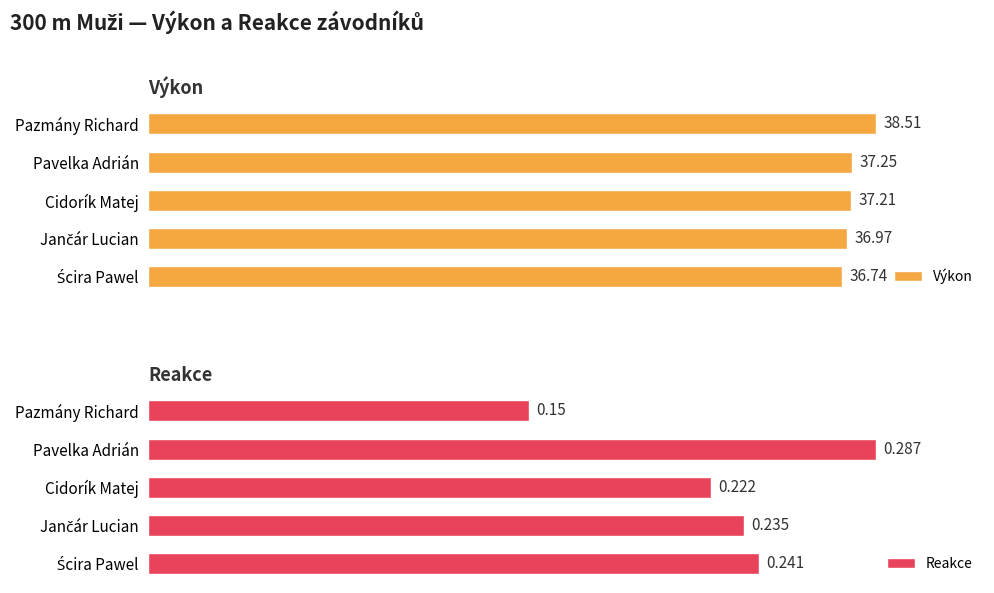

At which label does Výkon reach its peak?

Pazmány Richard